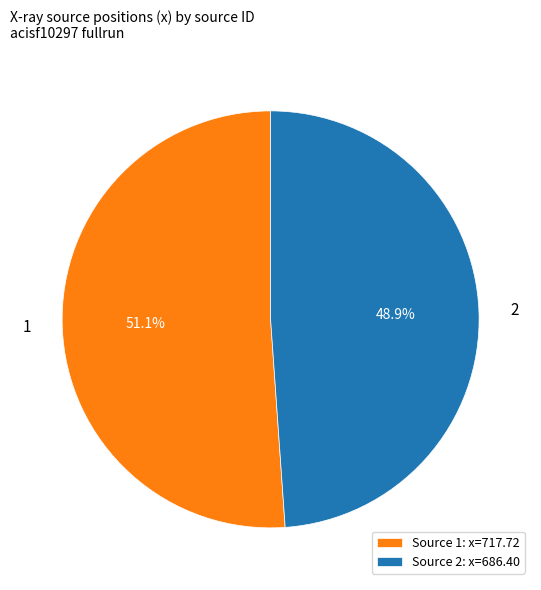

Which slice is the smallest?

2